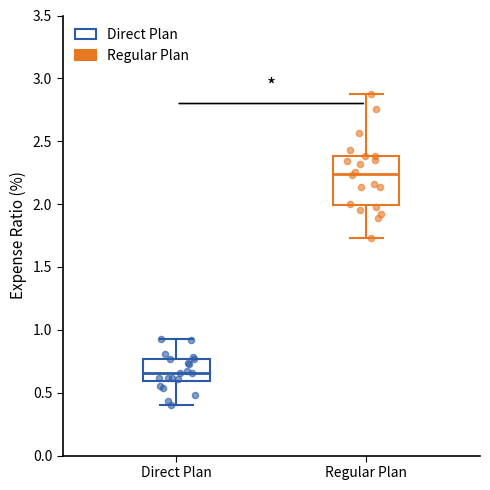

Reading left to right, transcribe this box plot: for each box, give where its median line is, the range the box spans, and where its two whiskers end, as read against the y-axis. The values are not printed on the chart, so give them approximately, as read against the axis.

Direct Plan: median 0.65, box 0.60 to 0.75, whiskers 0.40 to 0.95
Regular Plan: median 2.25, box 2.00 to 2.40, whiskers 1.75 to 2.90